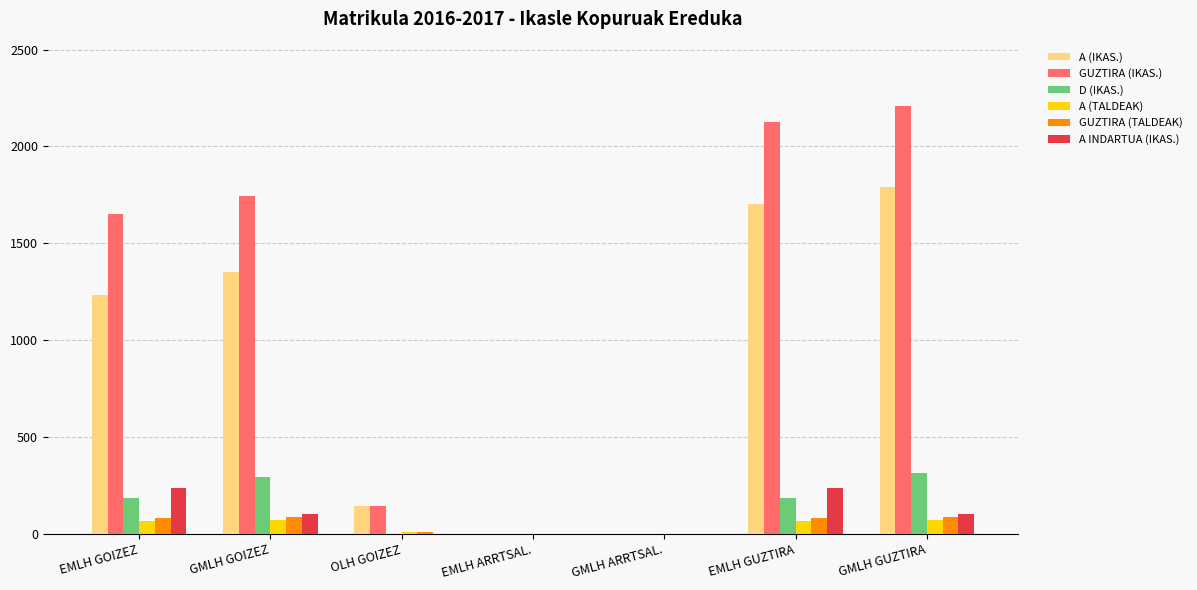

Between GMLH GOIZEZ and GMLH GUZTIRA, which series saw the biggest shift?

GUZTIRA (IKAS.)